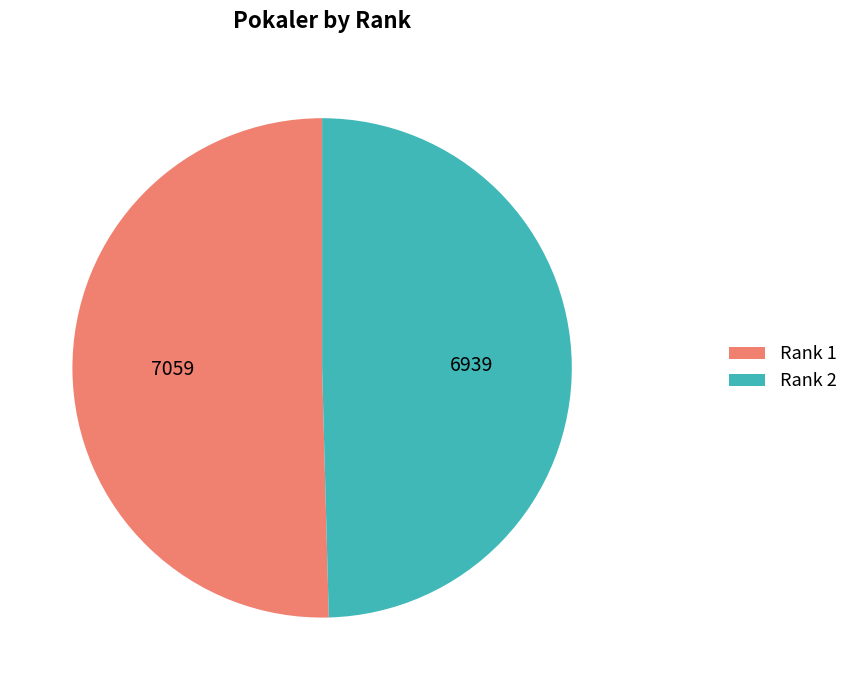

Which slice is the largest?

Rank 1